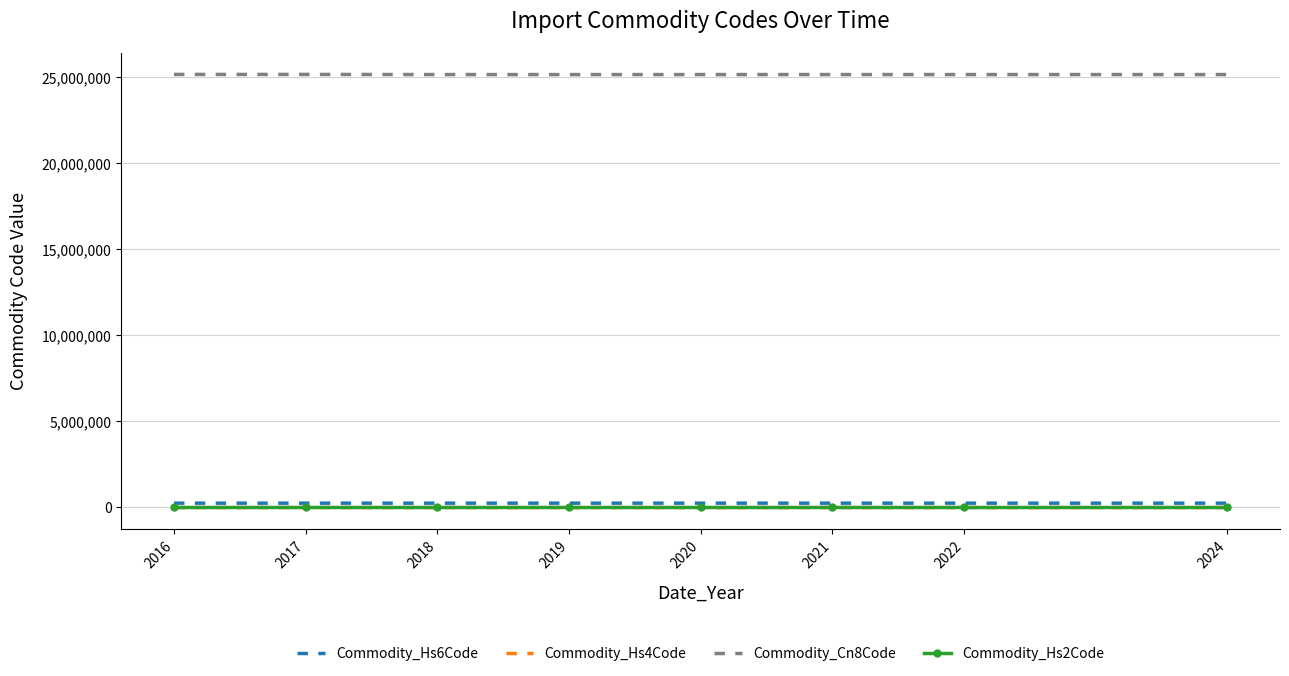

The value of Commodity_Hs2Code at 2024 is 25.0. True or false?

True